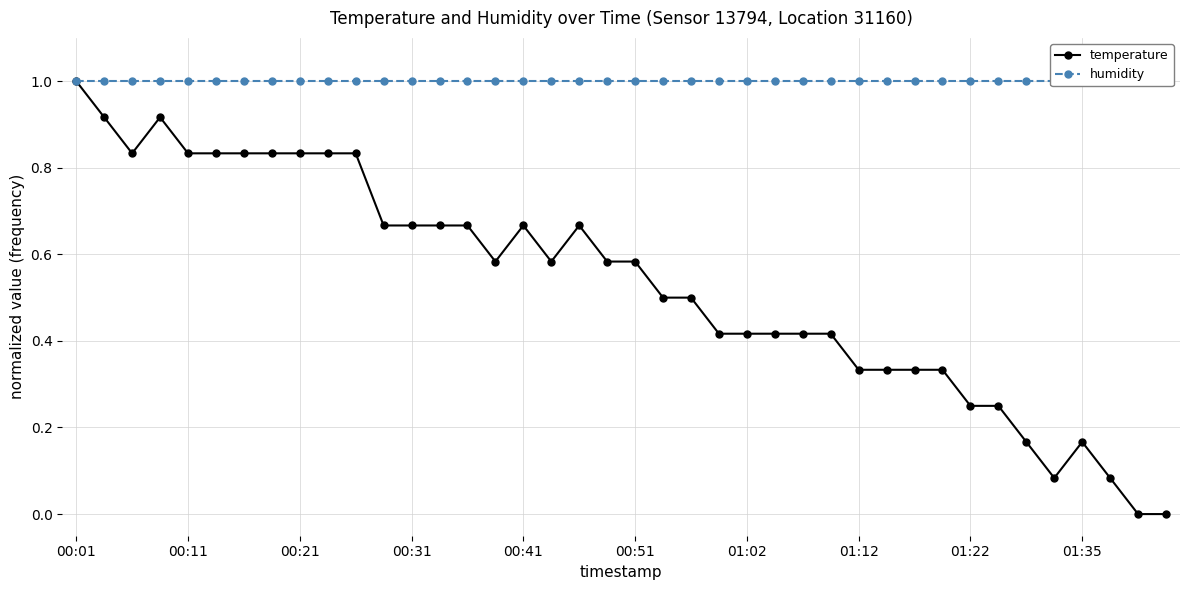

True or false: temperature has more than 1 points higher than both neighbors.

True